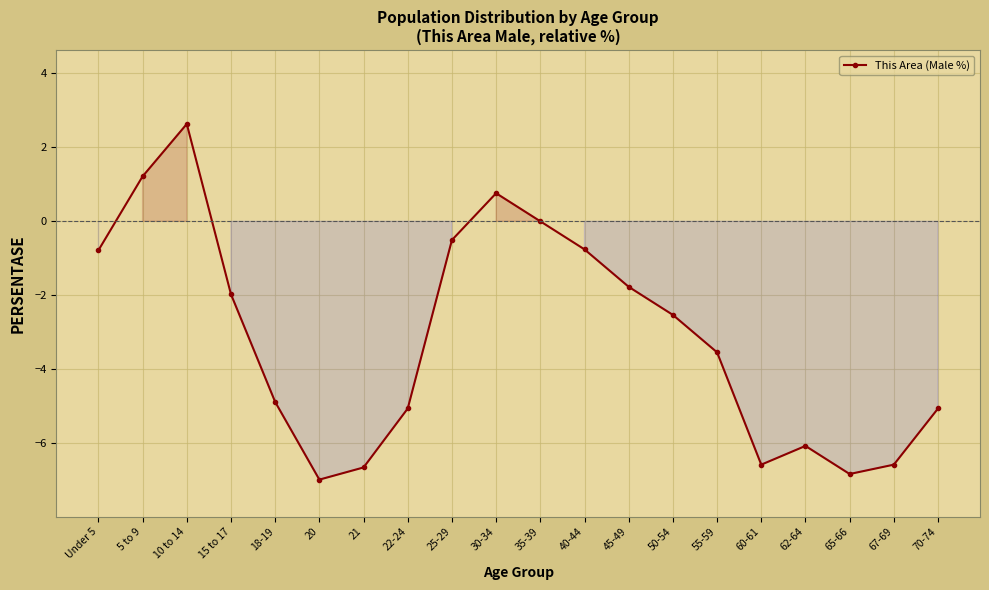

At which category does the data reach its first local valley?

20